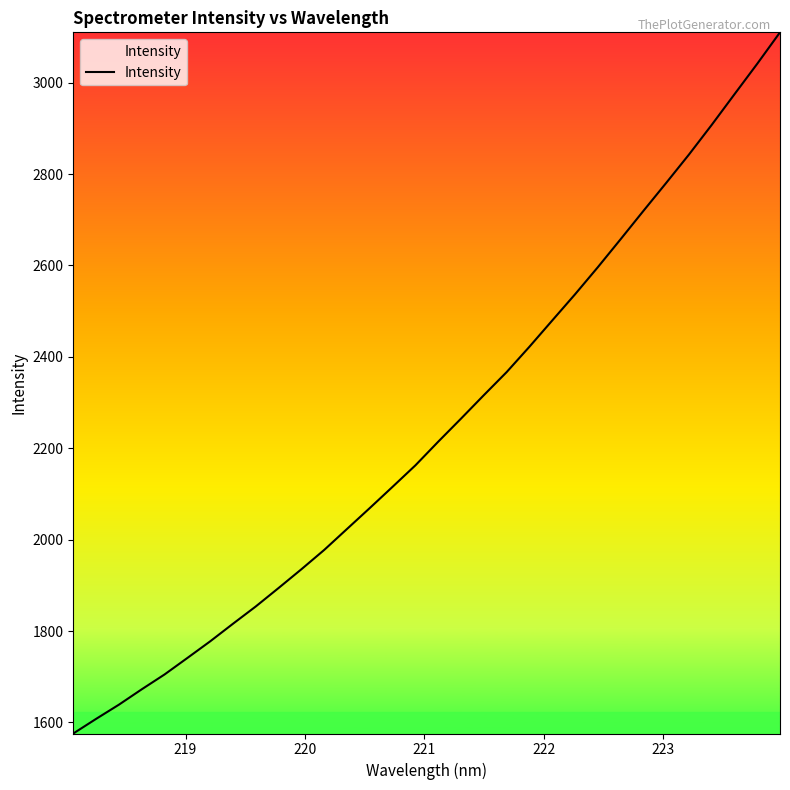

What is the smallest value displayed?

1575.8